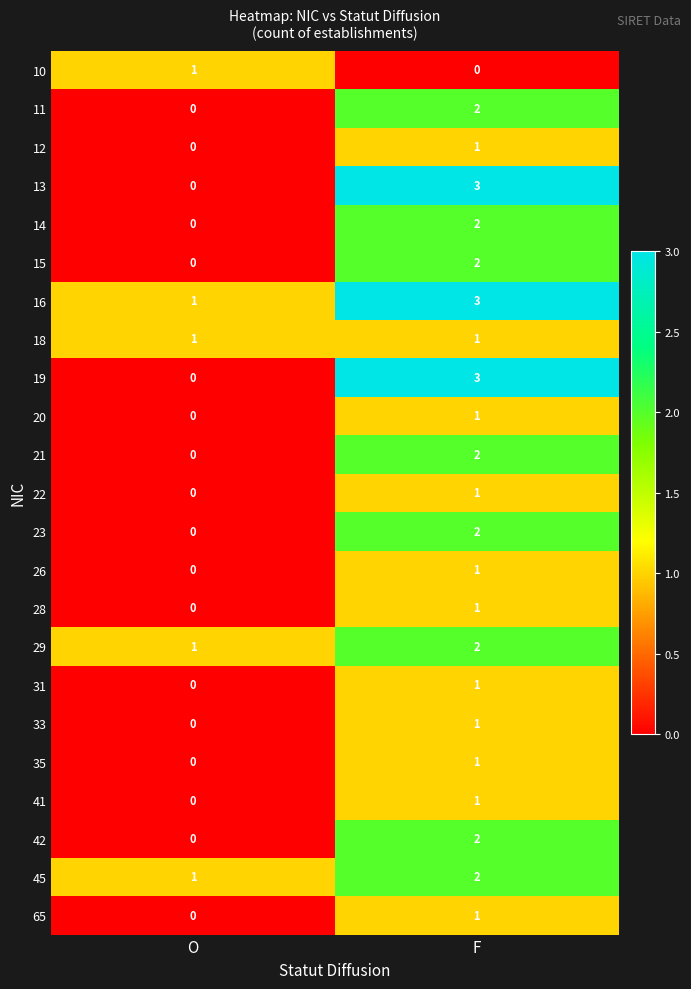

Which series has the largest total across all categories?

16